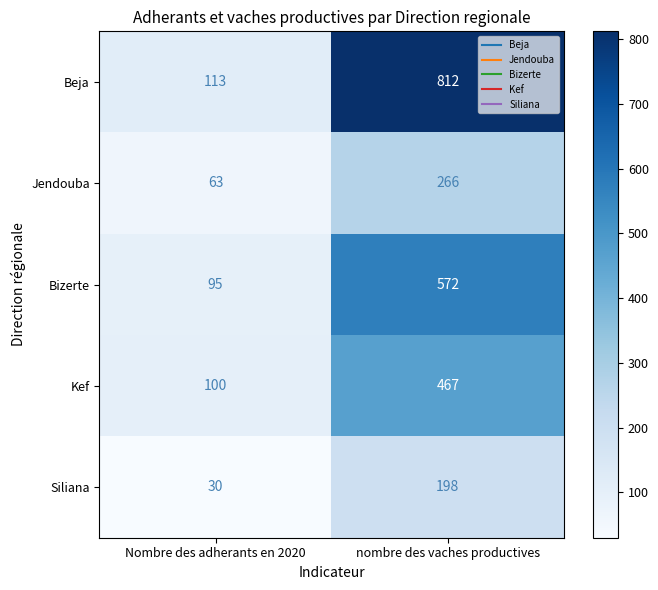

What is the approximate value of Kef at Nombre des adherants en 2020?

100